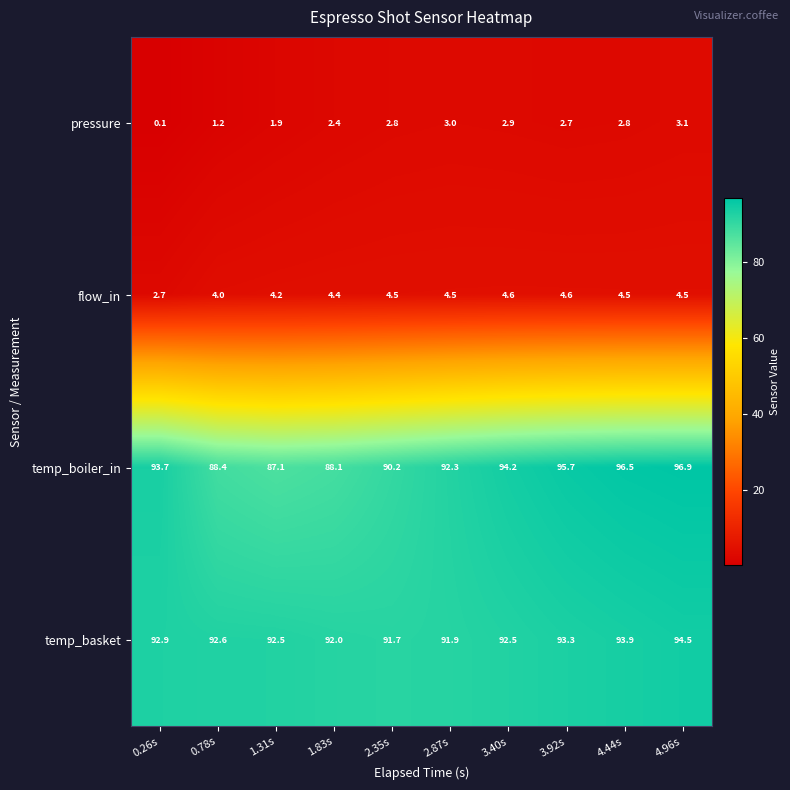

Which series has the largest range (max minus min)?

temp_boiler_in